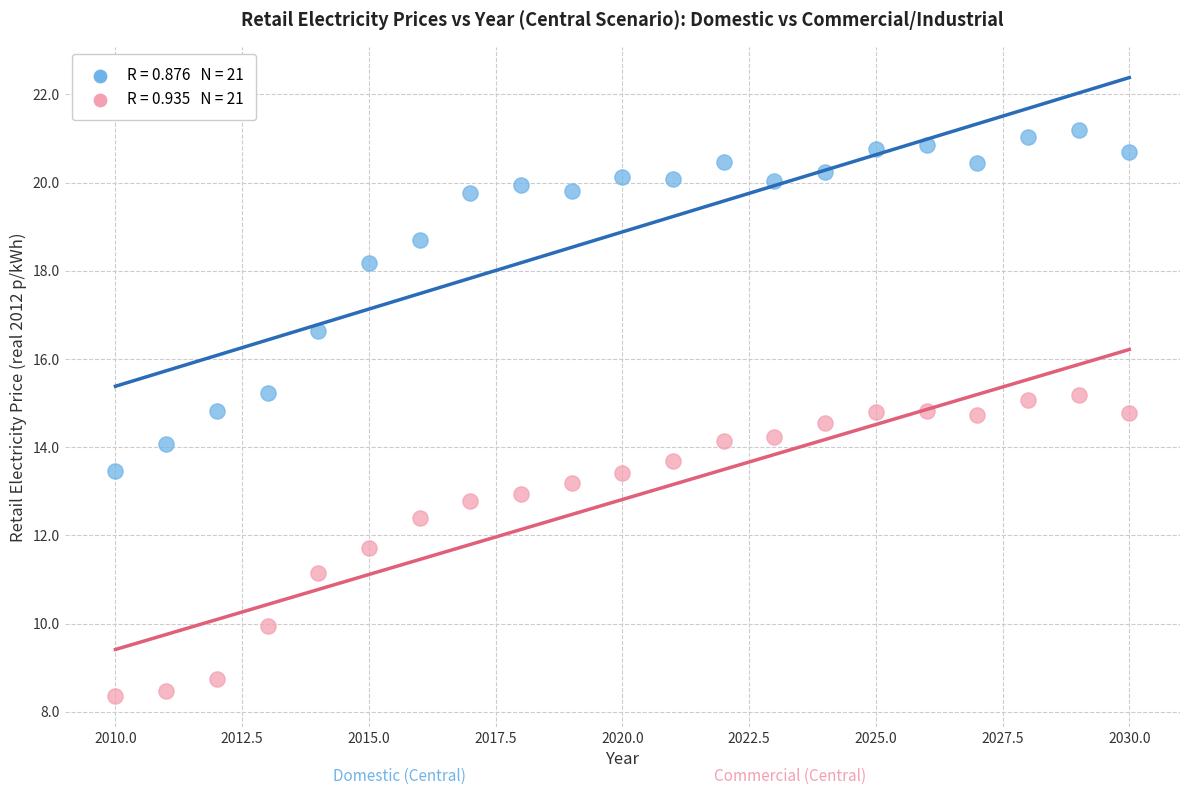

Across all data points, what is the range of Y values (max minus min)?

12.8